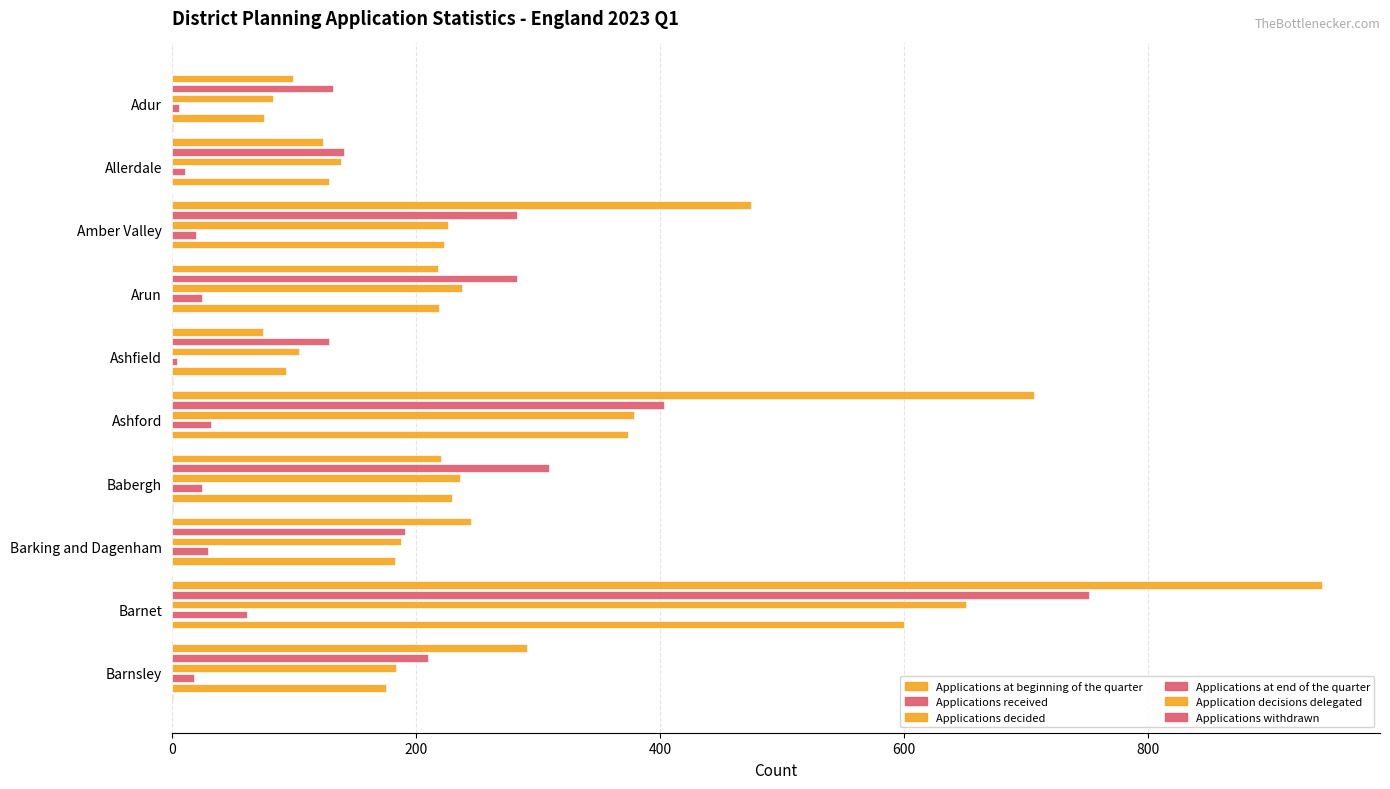

At how many categories does at least one series exceed 150?

7